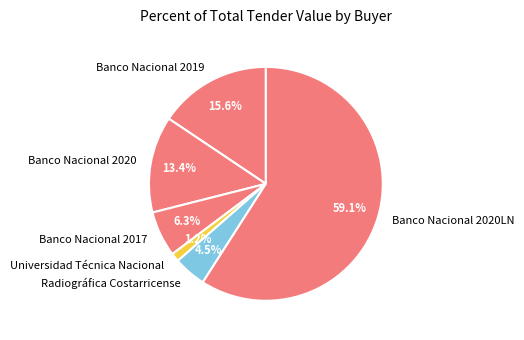

Which category has the smallest portion of the pie?

Universidad Técnica Nacional